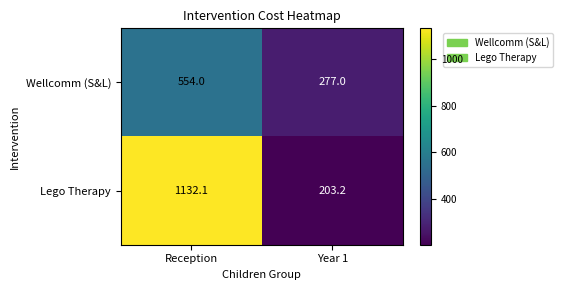

Is it true that Lego Therapy equals 1132.1 at Reception?

True